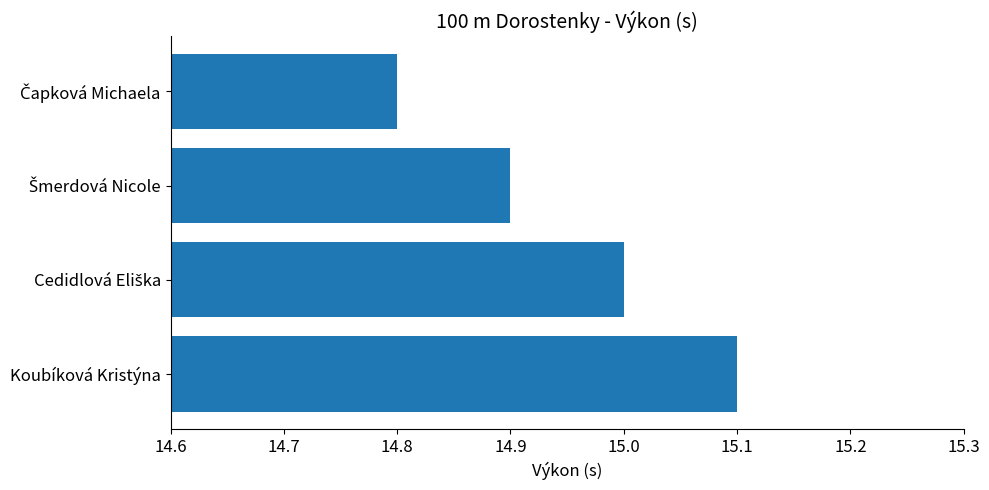

How many bars are there in total?

4